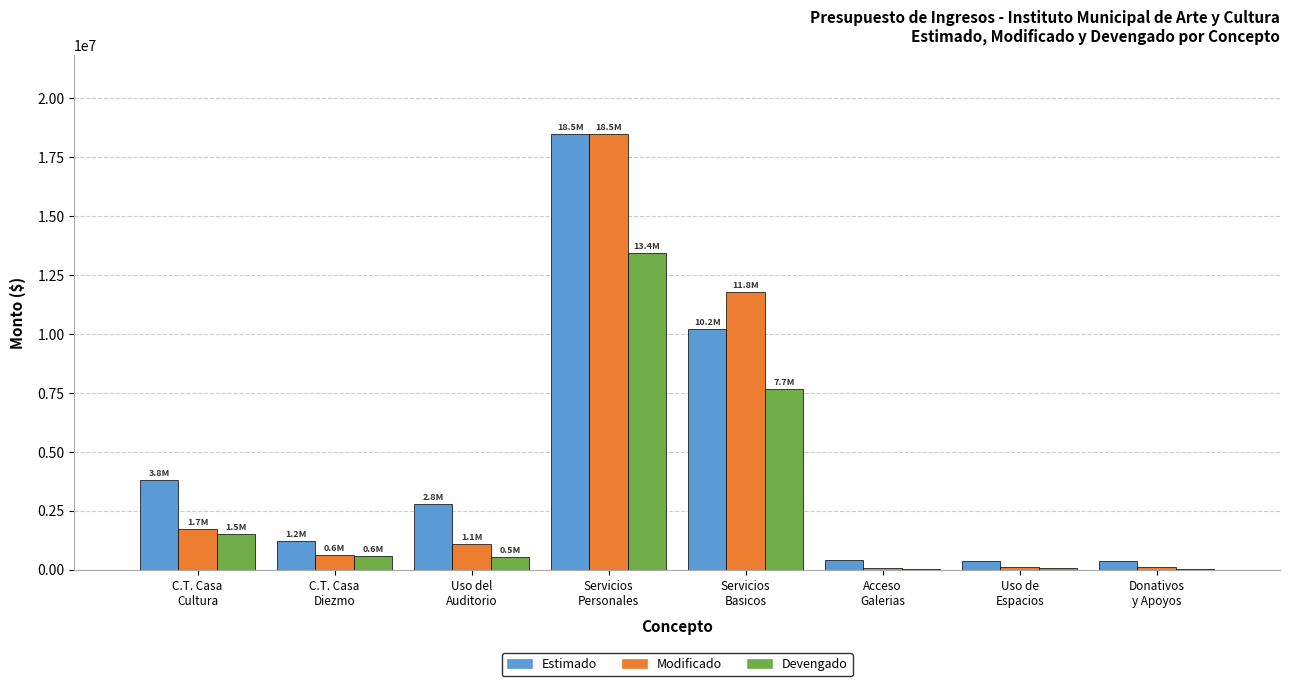

How many categories are shown in the chart?

8